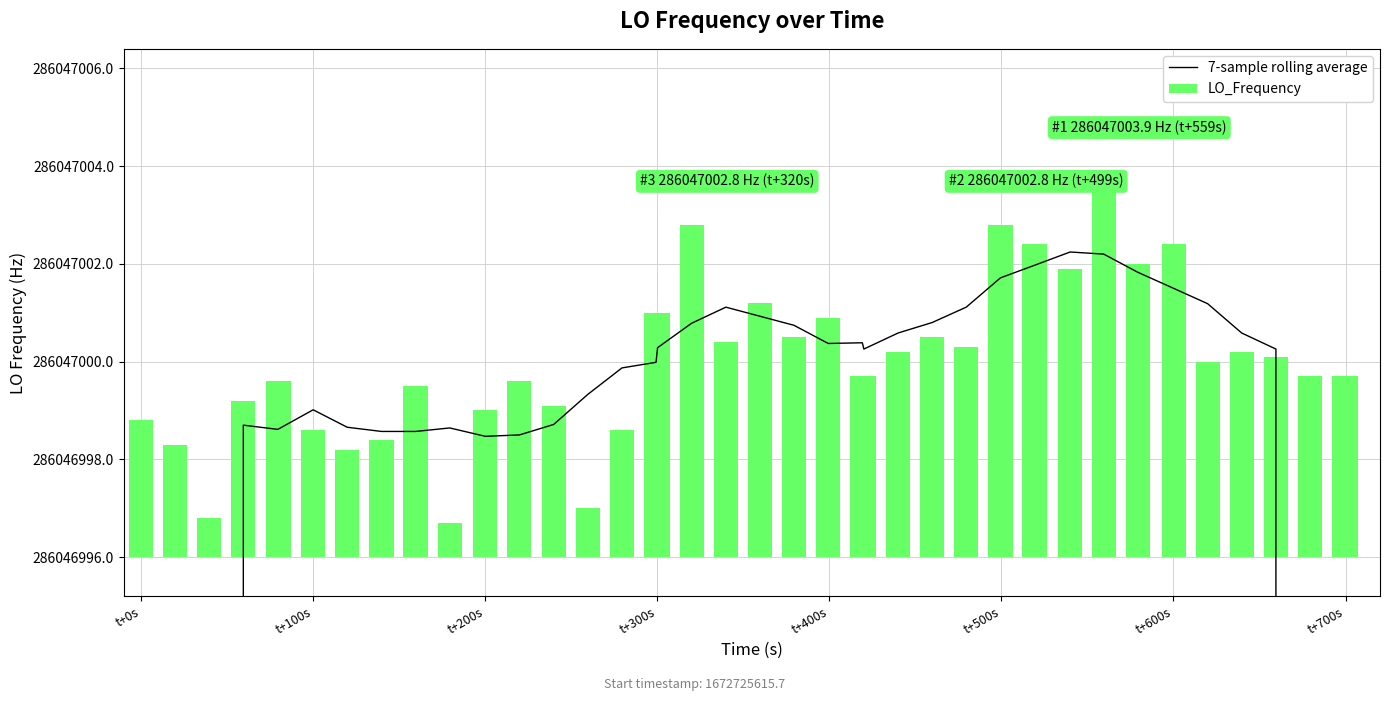

The value of 7-sample rolling average at 28 is 427551911.0. True or false?

False